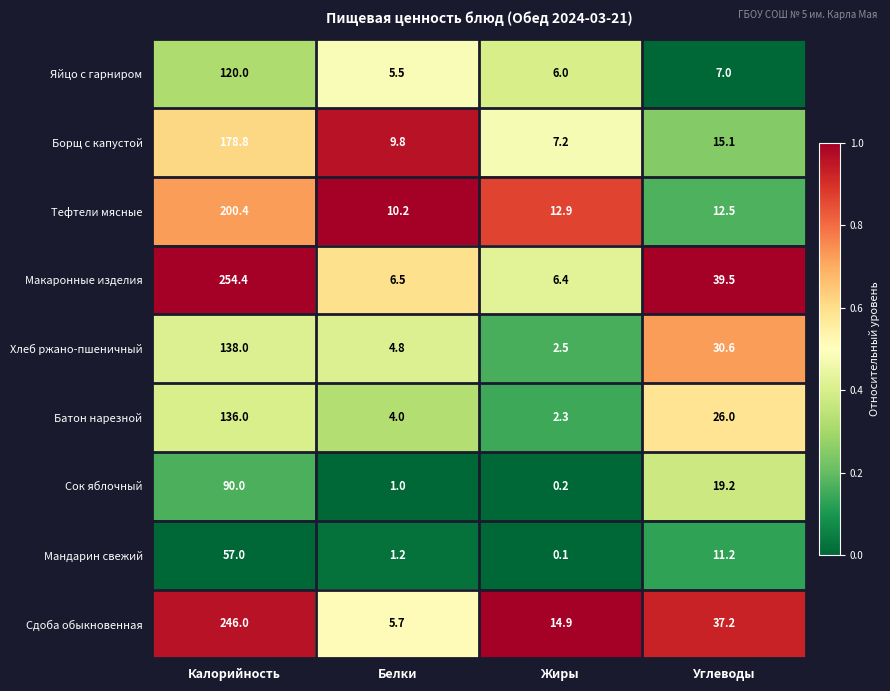

At which label is Тефтели мясные closest to 105?

Жиры